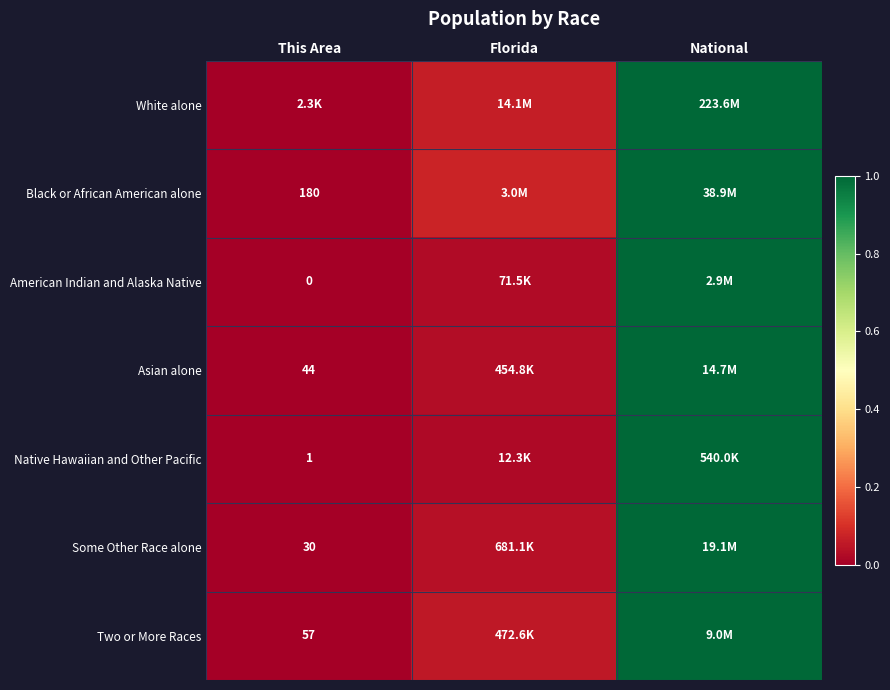

Is it true that Two or More Races equals 0.0 at This Area?

False